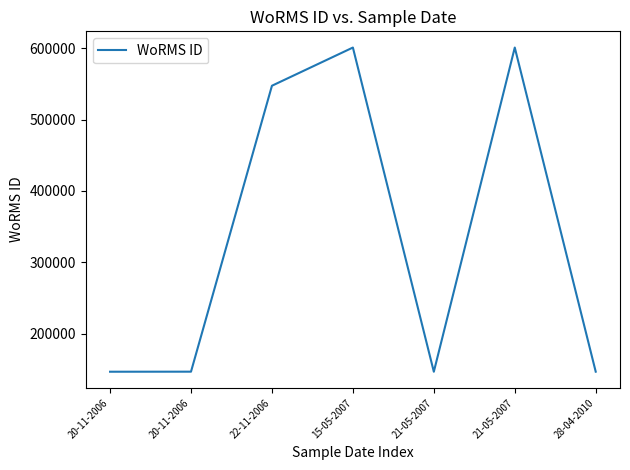

Rank the categories by value from lowest to highest.

21-05-2007, 20-11-2006, 20-11-2006, 28-04-2010, 22-11-2006, 15-05-2007, 21-05-2007